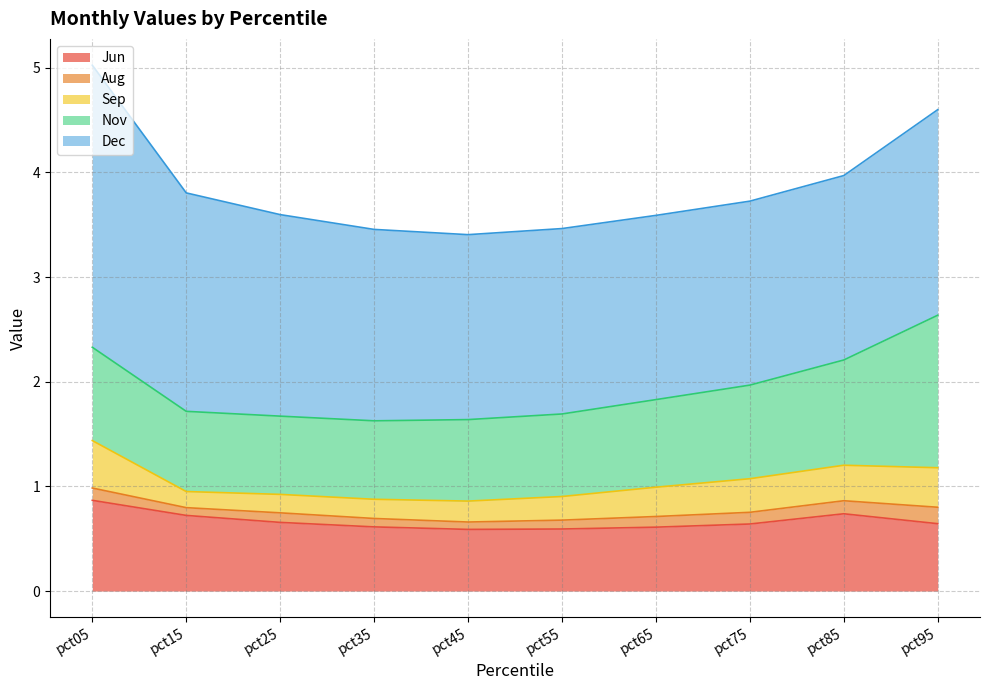

What is the value of the Dec point at the 4th from the left?

1.8